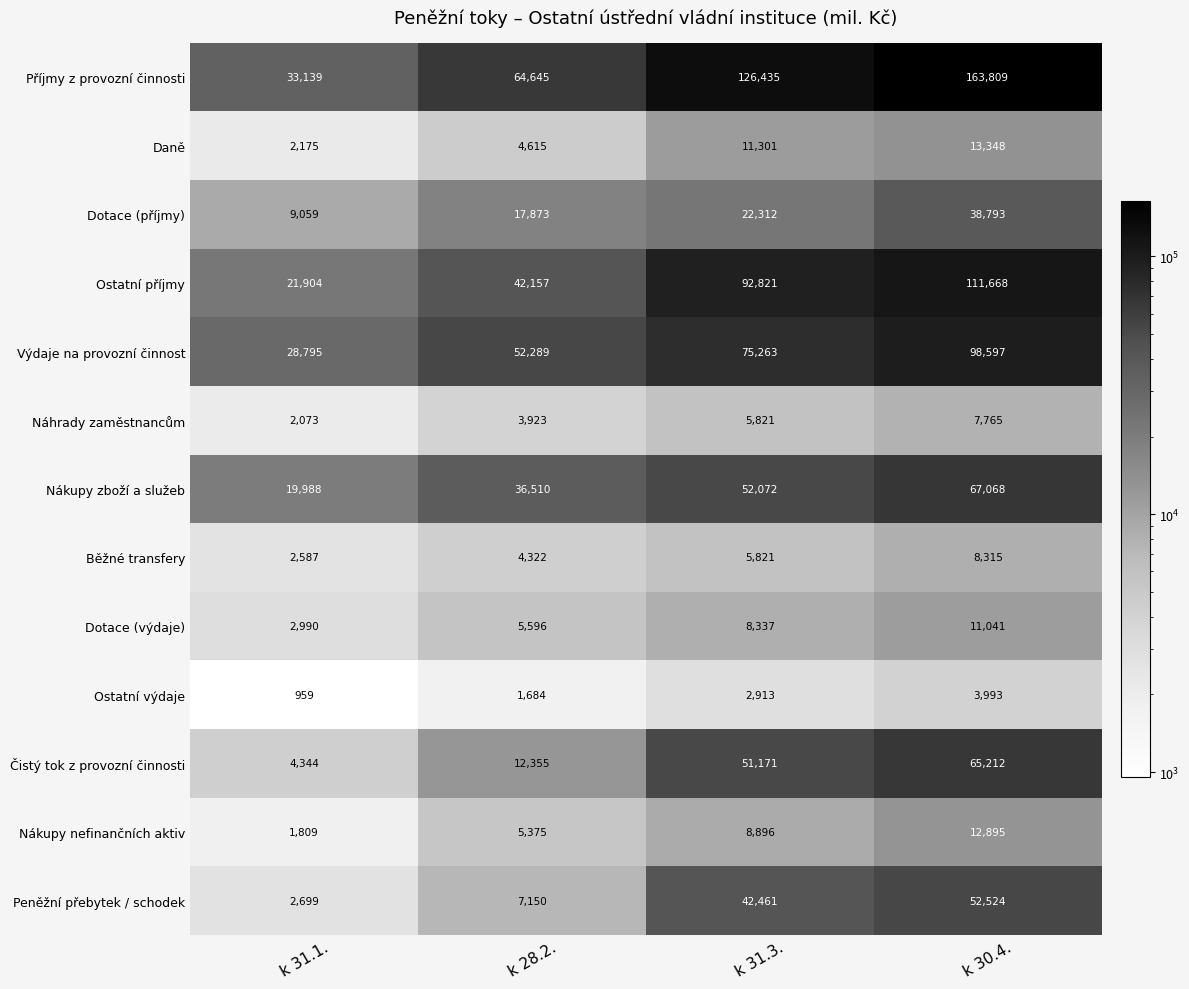

Where is Nákupy zboží a služeb nearest to the value 43528?

k 28.2.